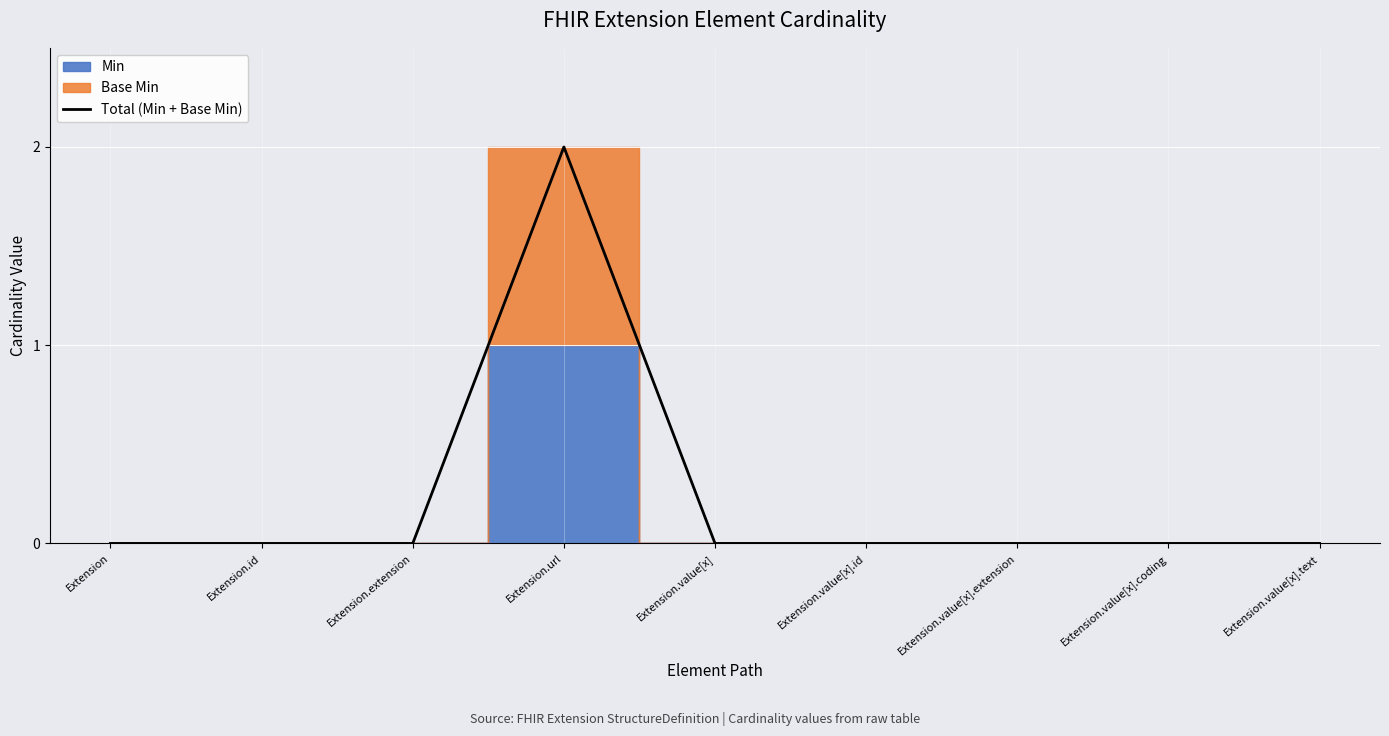

How many values are between 0 and 1?

8